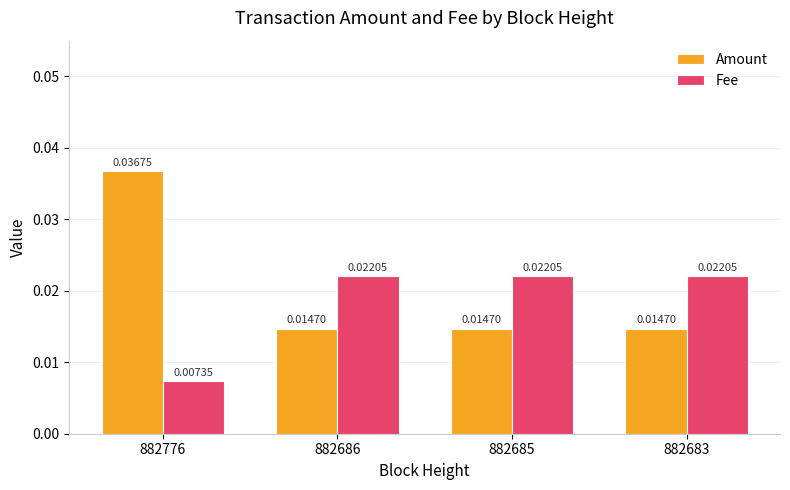

Rank the series by their maximum value, from highest to lowest.

Amount, Fee